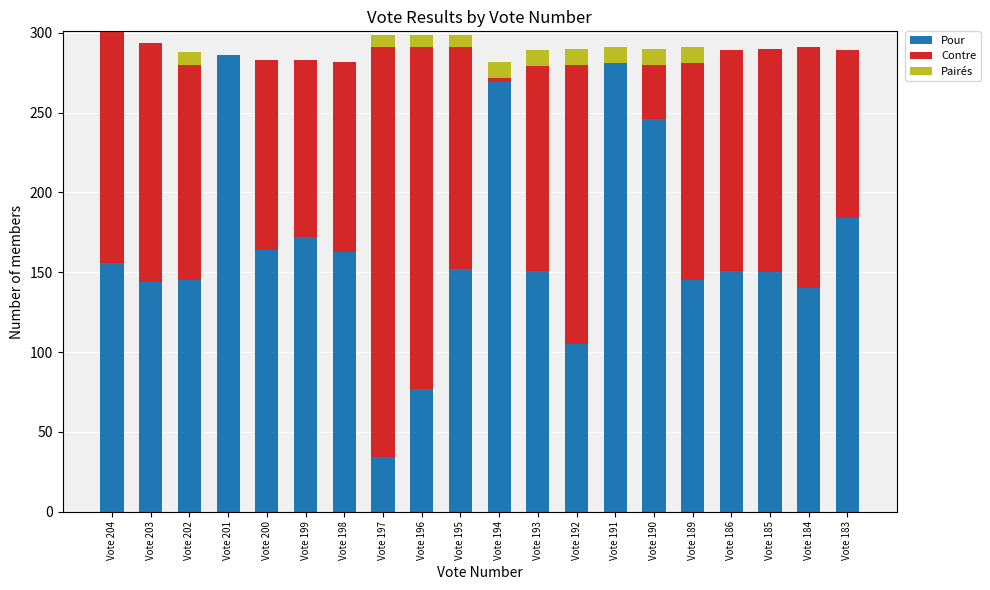

What is the total value across all series at Vote 199?

283